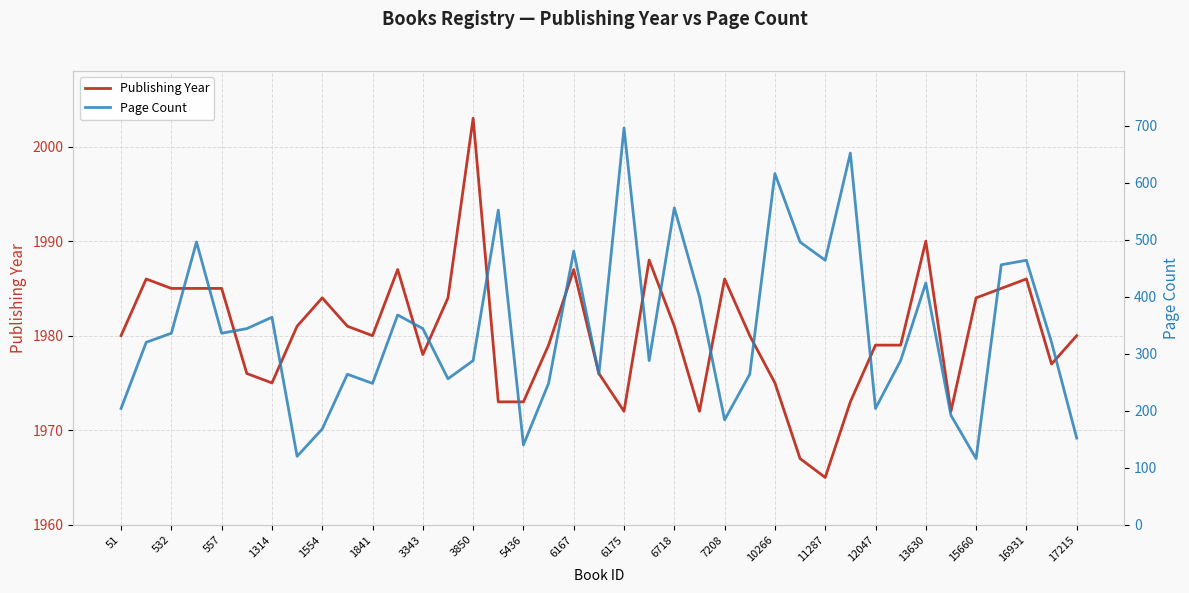

True or false: Page Count has more than 2 points higher than both neighbors.

True